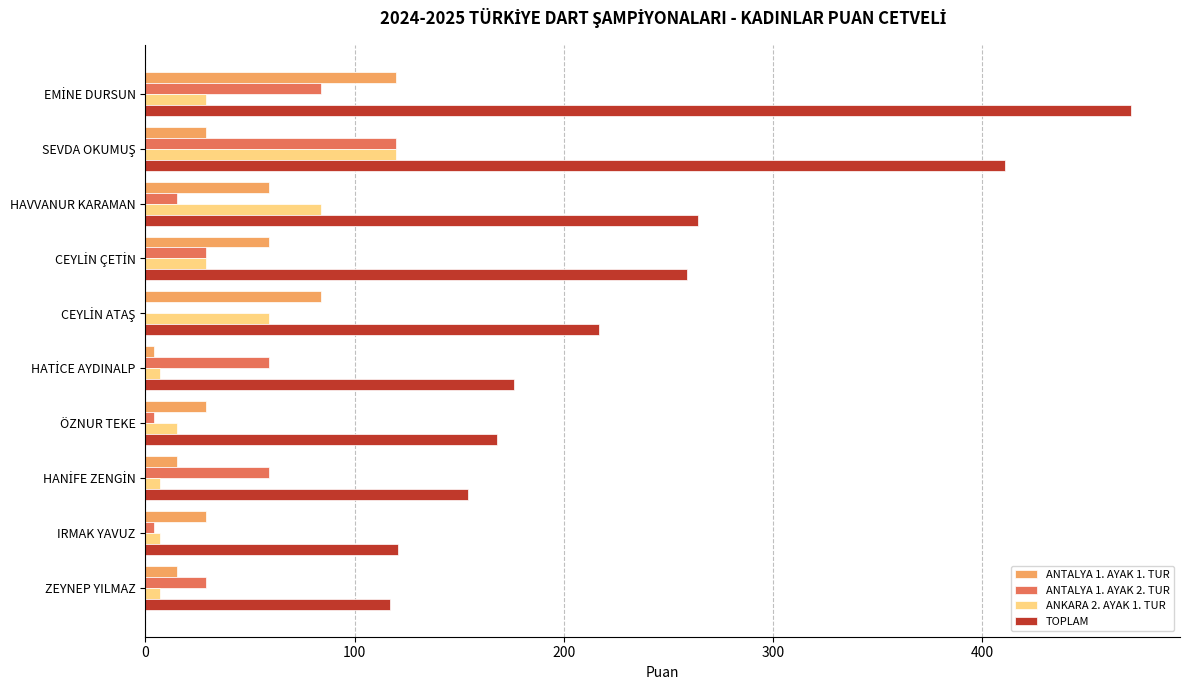

True or false: TOPLAM has a value of 121 at IRMAK YAVUZ.

True